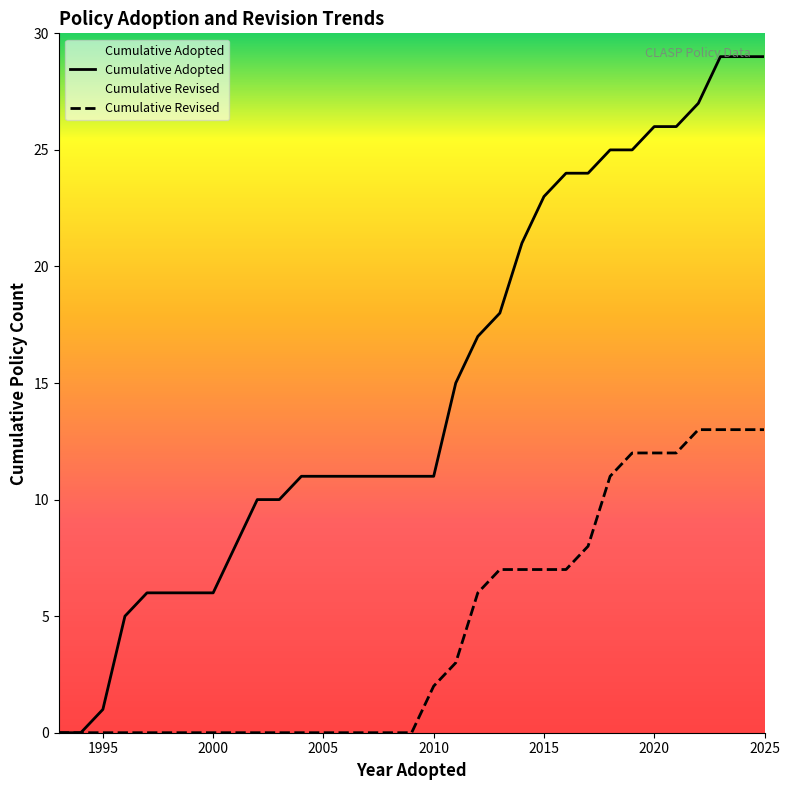

Is it true that Cumulative Adopted equals 1 at 1995?

True